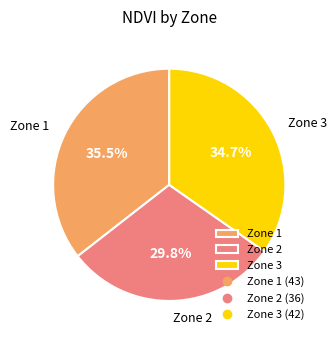

How many slices are in this pie chart?

3